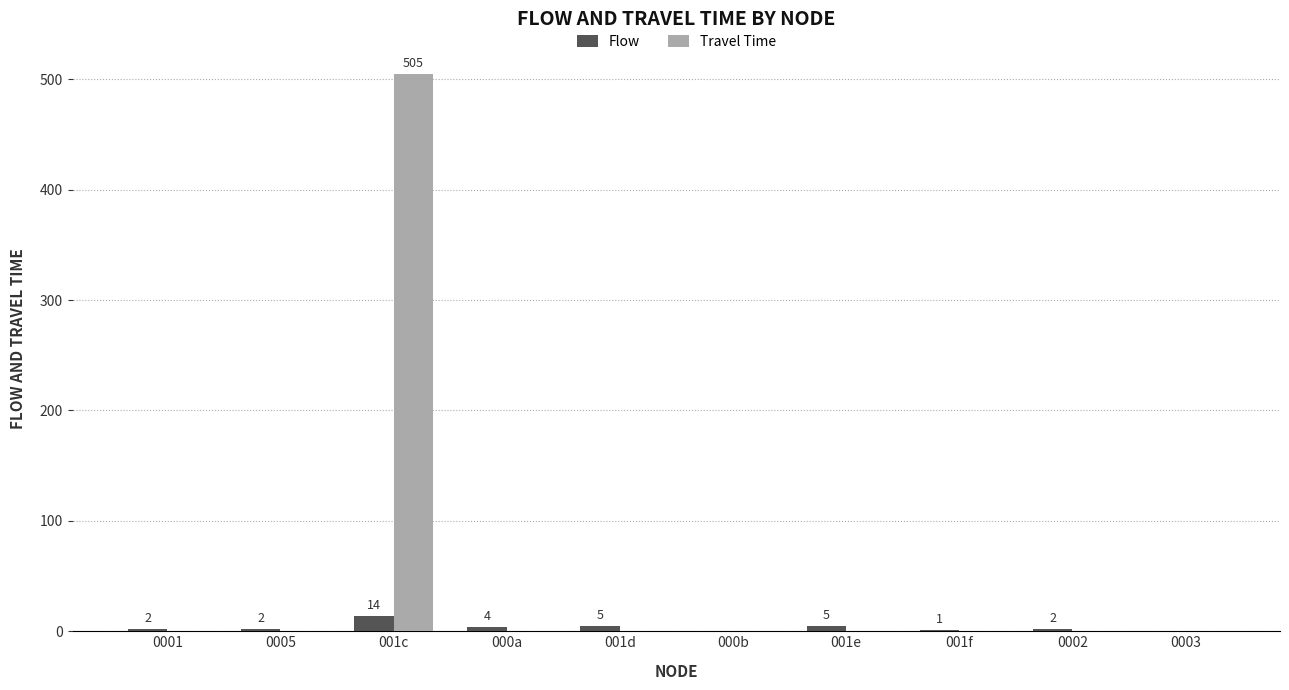

At which category does the chart reach its peak across all series?

001c